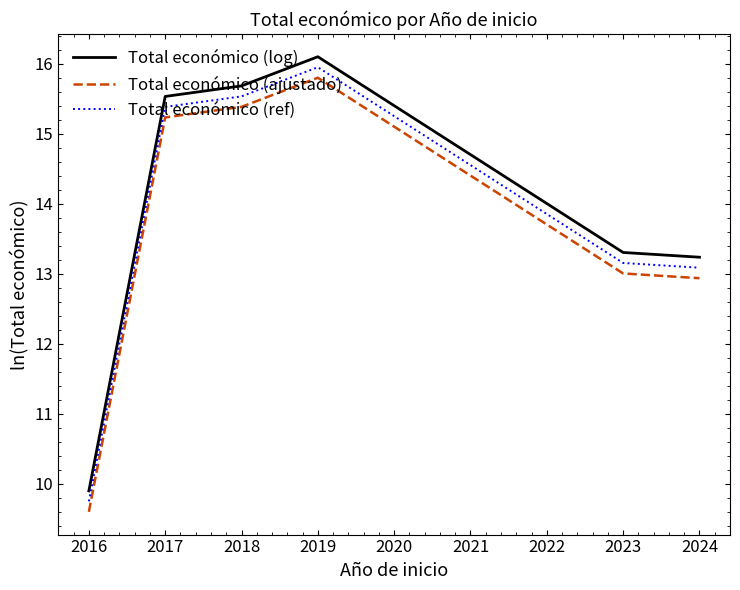

At 2018, list the series in order from largest to smallest.

Total económico (log), Total económico (ref), Total económico (ajustado)